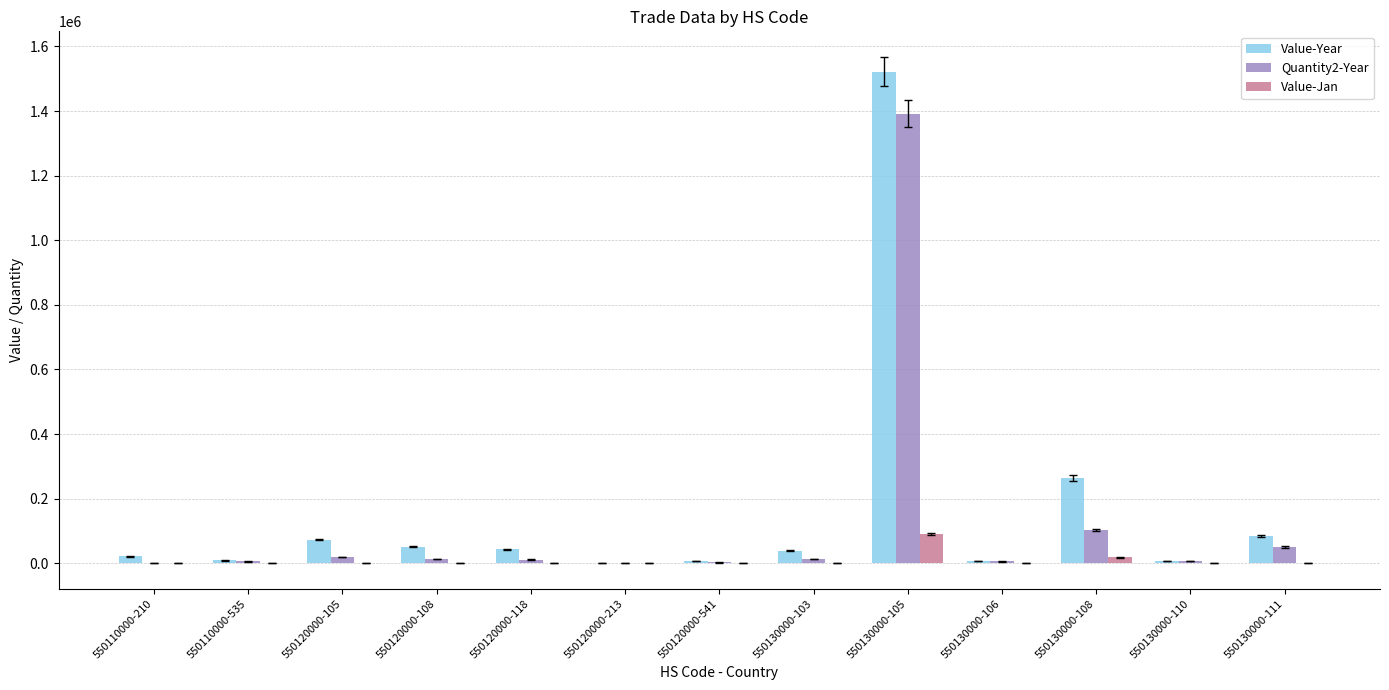

At which label does Value-Year reach its peak?

550130000-105